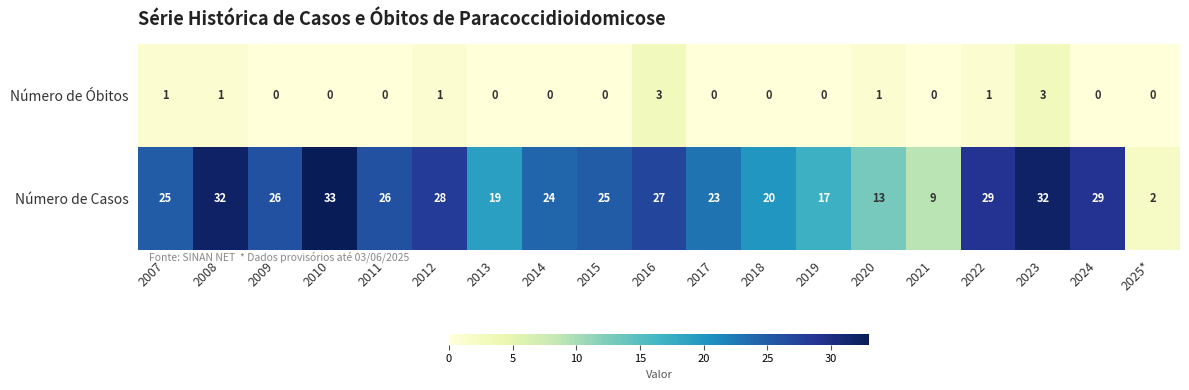

Where is Número de Casos nearest to the value 17?

2019